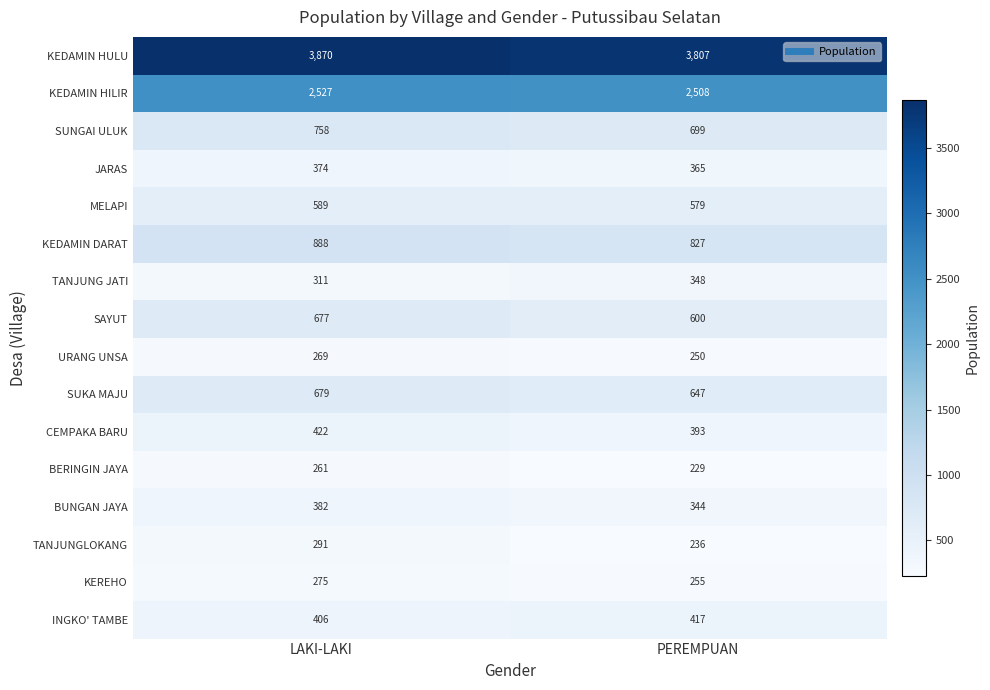

Rank the categories by KEREHO value from lowest to highest.

PEREMPUAN, LAKI-LAKI